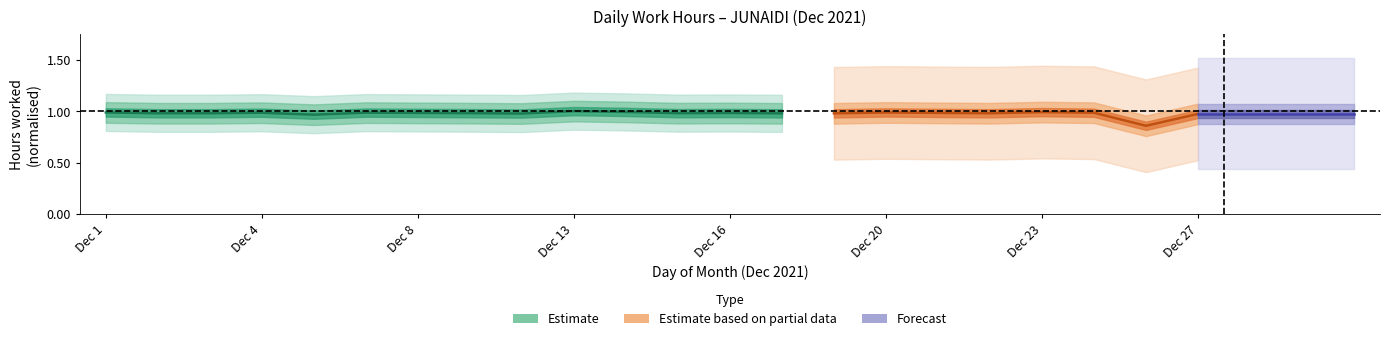

How many points are lower than both their immediate neighbors (excluding endpoints)?

5